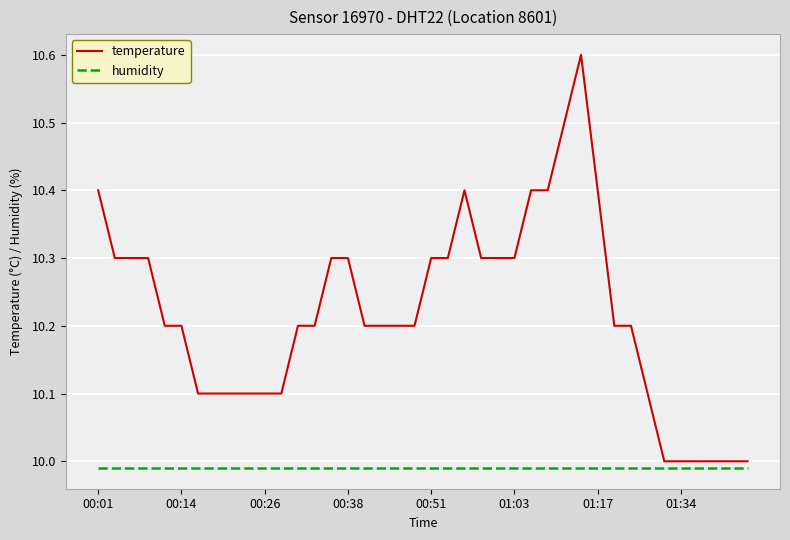

Rank the series by their average value, from lowest to highest.

humidity, temperature